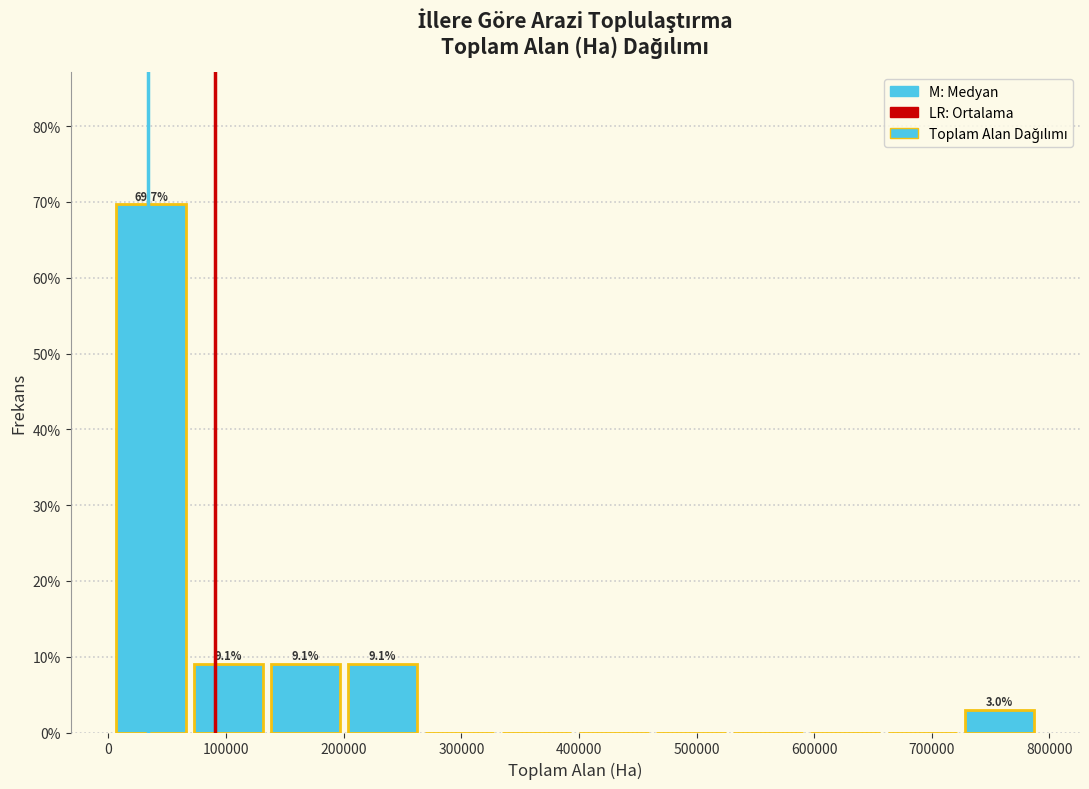

Which range on the x-axis has the tallest bar?

0 to 70000